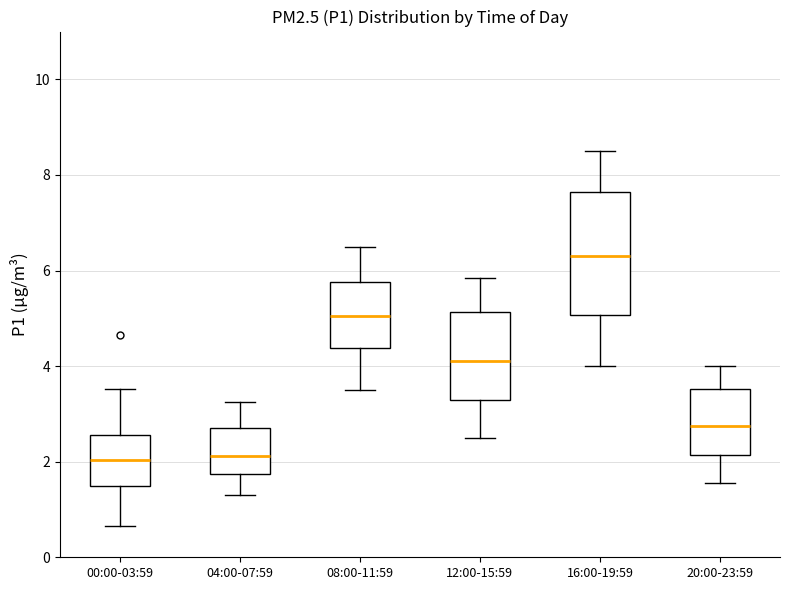

Where does the median line of the box for 16:00-19:59 sit on the y-axis? The values are not printed on the chart, so give them approximately, as read against the axis.

6.4